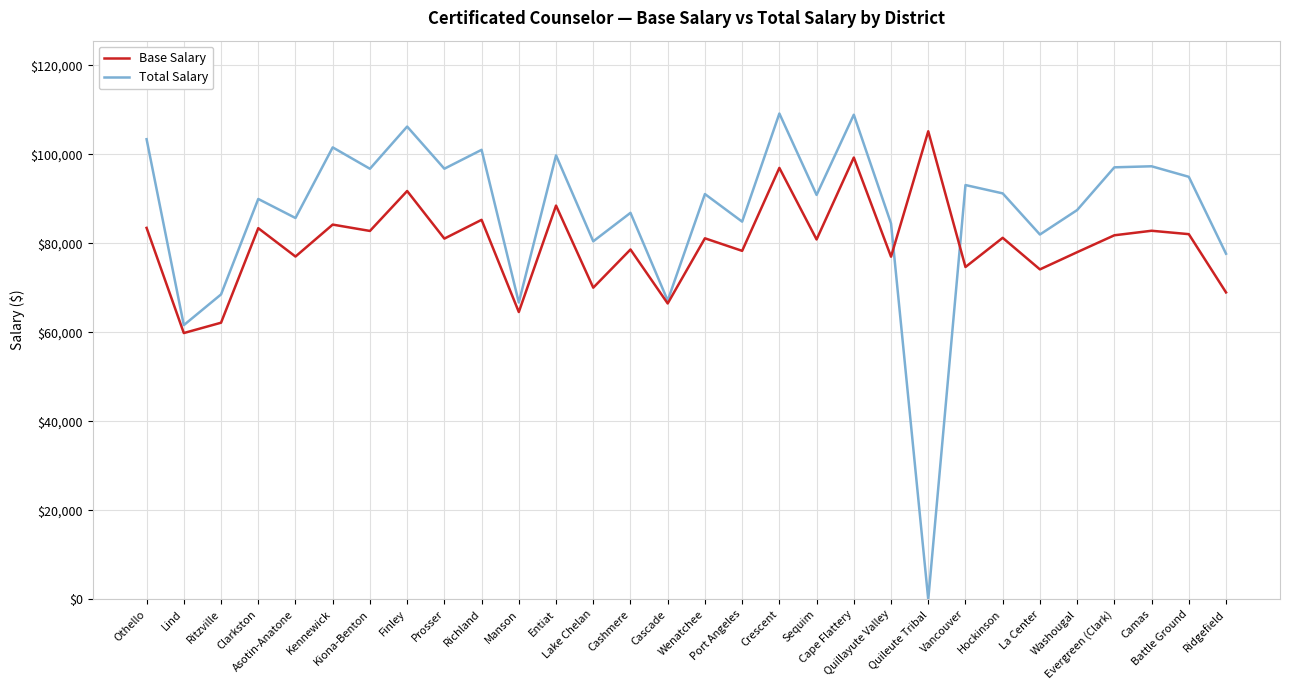

The Total Salary series shows 103411 at Othello. True or false?

True